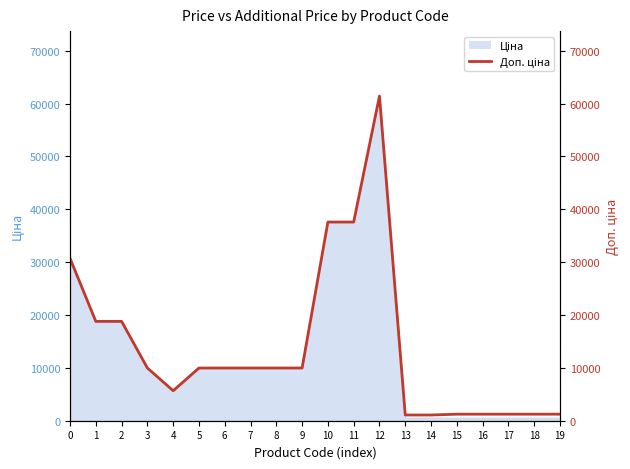

Reading right to left, transcribe all the data shown in this chart.

1235.4	1235.4	1235.4	1235.4	1235.4	1081.7	1081.7	61434.3	37593.6	37593.6	9975.0	9975.0	9975.0	9975.0	9975.0	5673.8	9975.0	18796.8	18796.8	30717.1